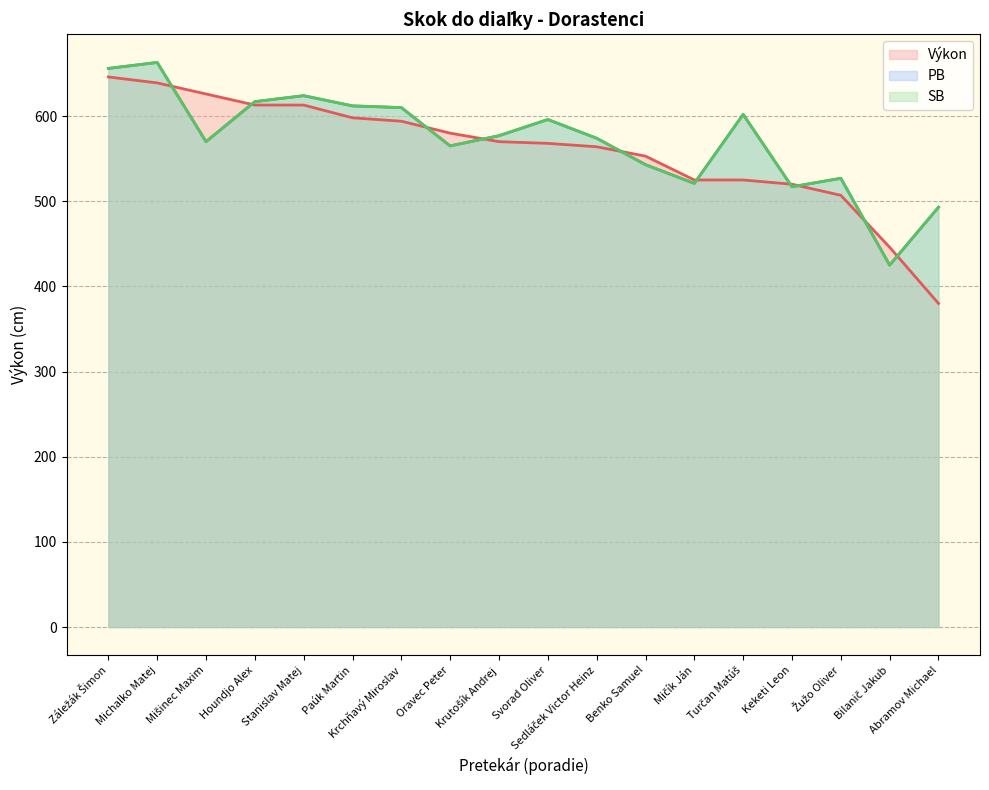

The value of PB at Krutošík Andrej is 861. True or false?

False